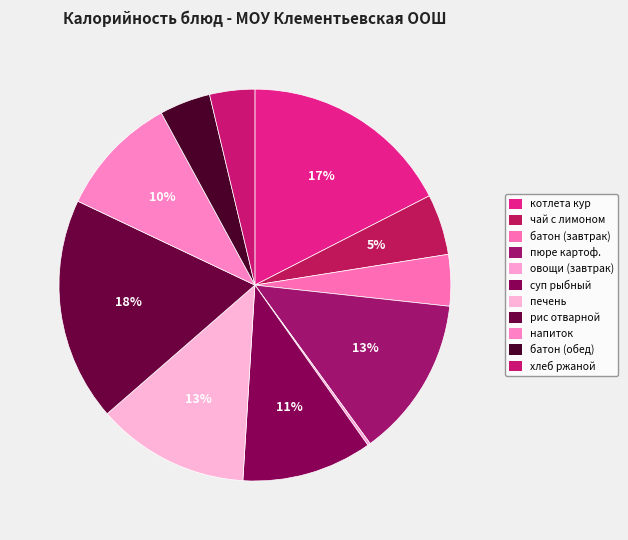

Which slice is the largest?

рис отварной